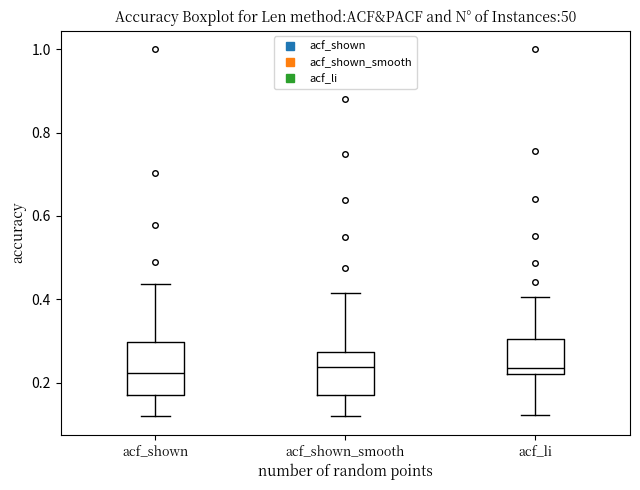

Where is the lower edge of the box for acf_li on the y-axis? The values are not printed on the chart, so give them approximately, as read against the axis.

0.22